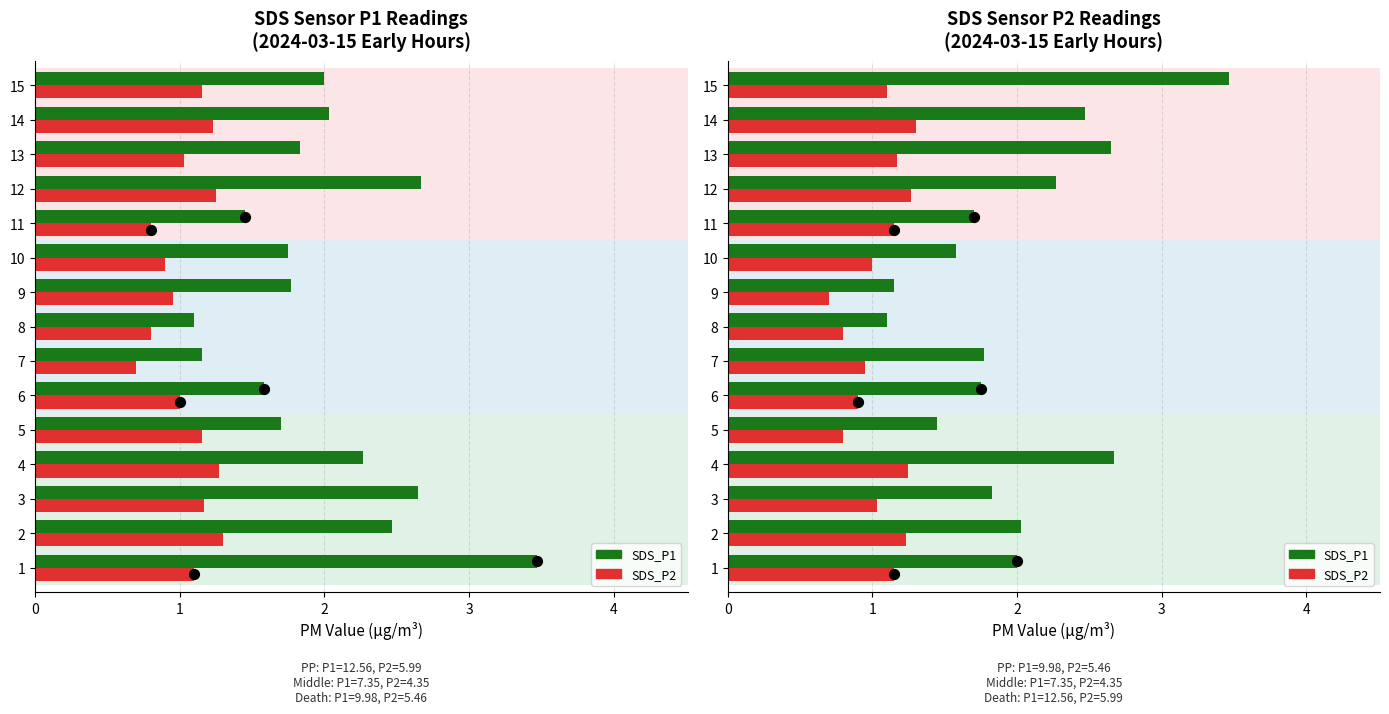

Which series has the widest spread of Y values?

SDS_P1